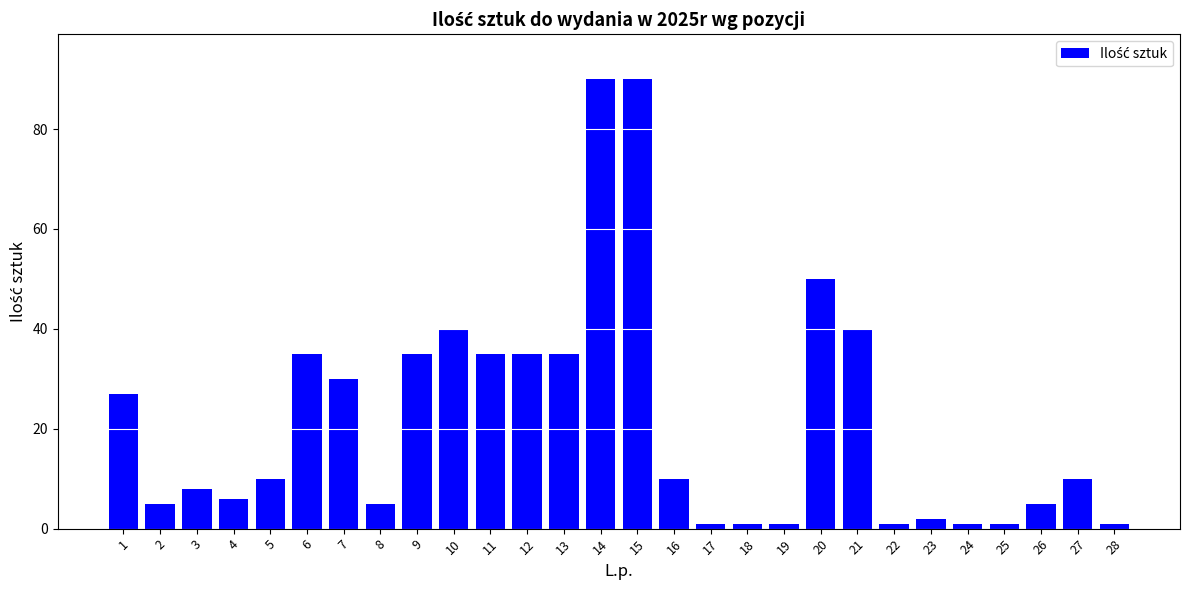

What is the change in value from 16 to 23?

-8